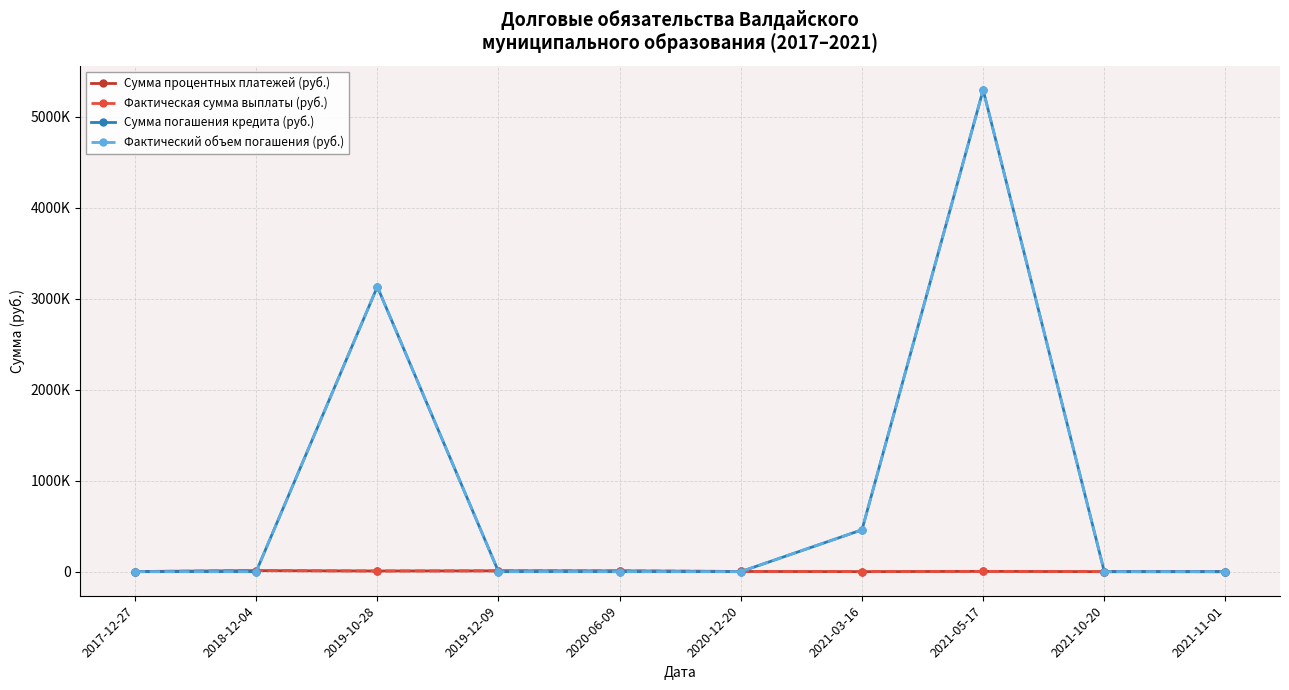

Does the chart have visible grid lines?

Yes